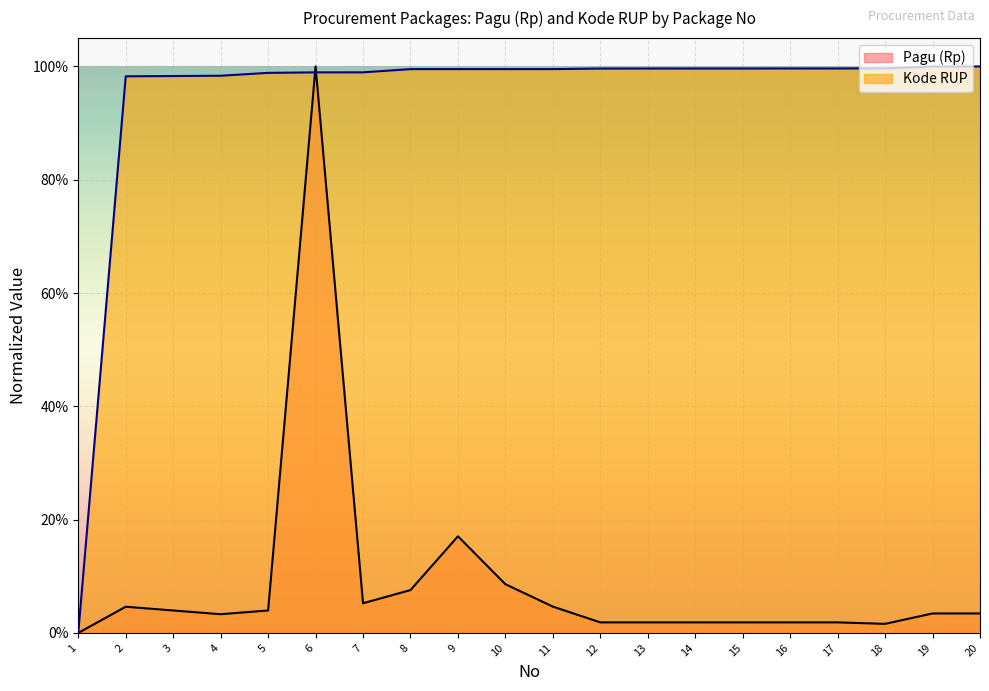

What is the value of the Kode RUP point at the 13th from the left?

1.0